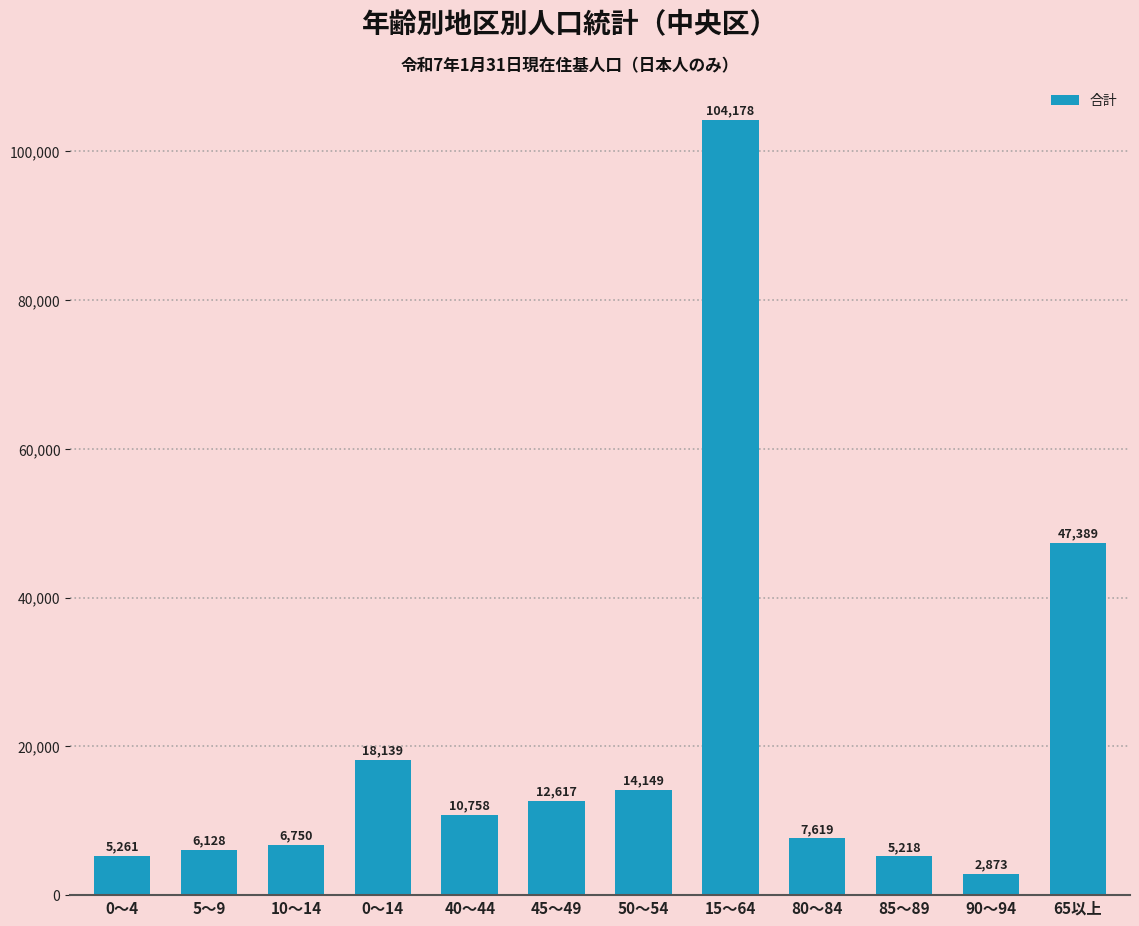

What is the difference between the values at 0～14 and 45～49?

5522